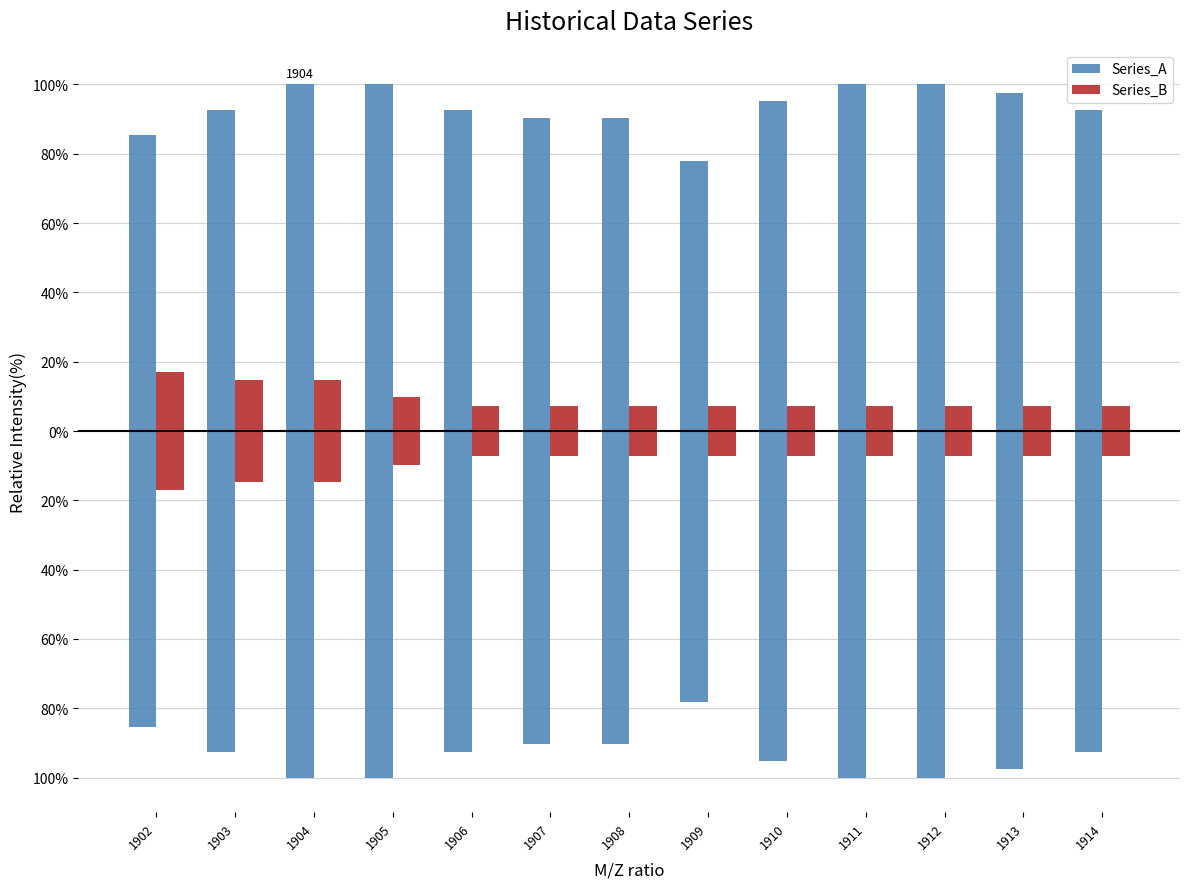

How many bars are there in each group?

2